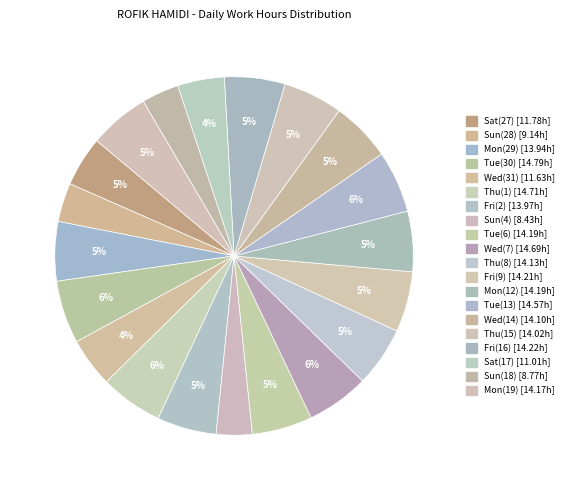

Count the number of slices in the pie.

20